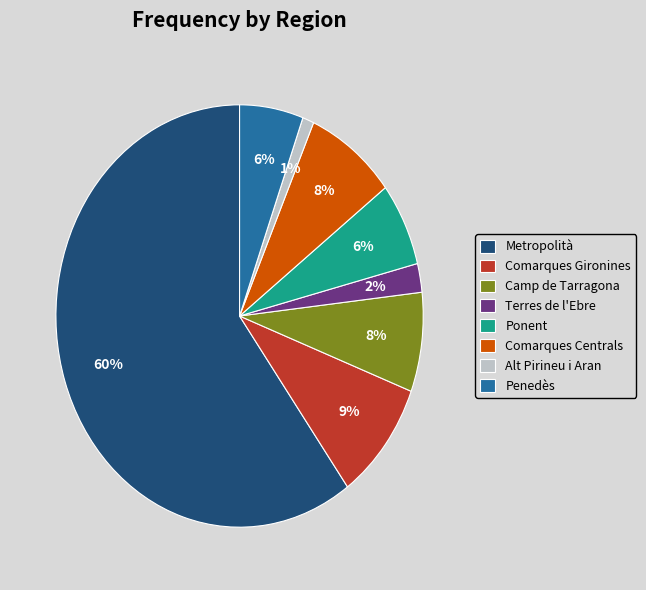

What is the smallest slice in the pie chart?

Alt Pirineu i Aran